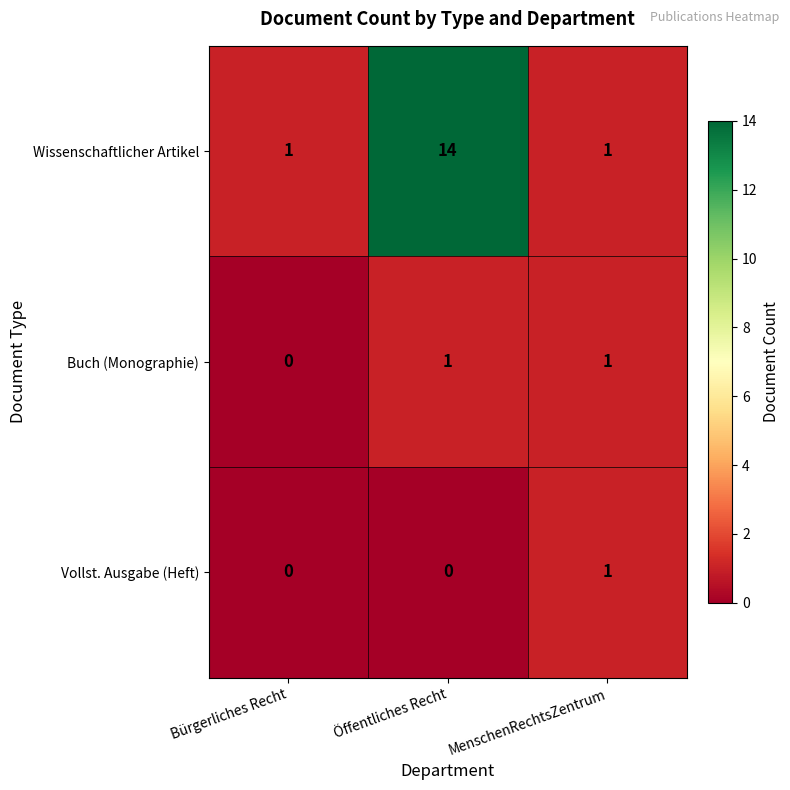

At how many categories does at least one series exceed 7?

1